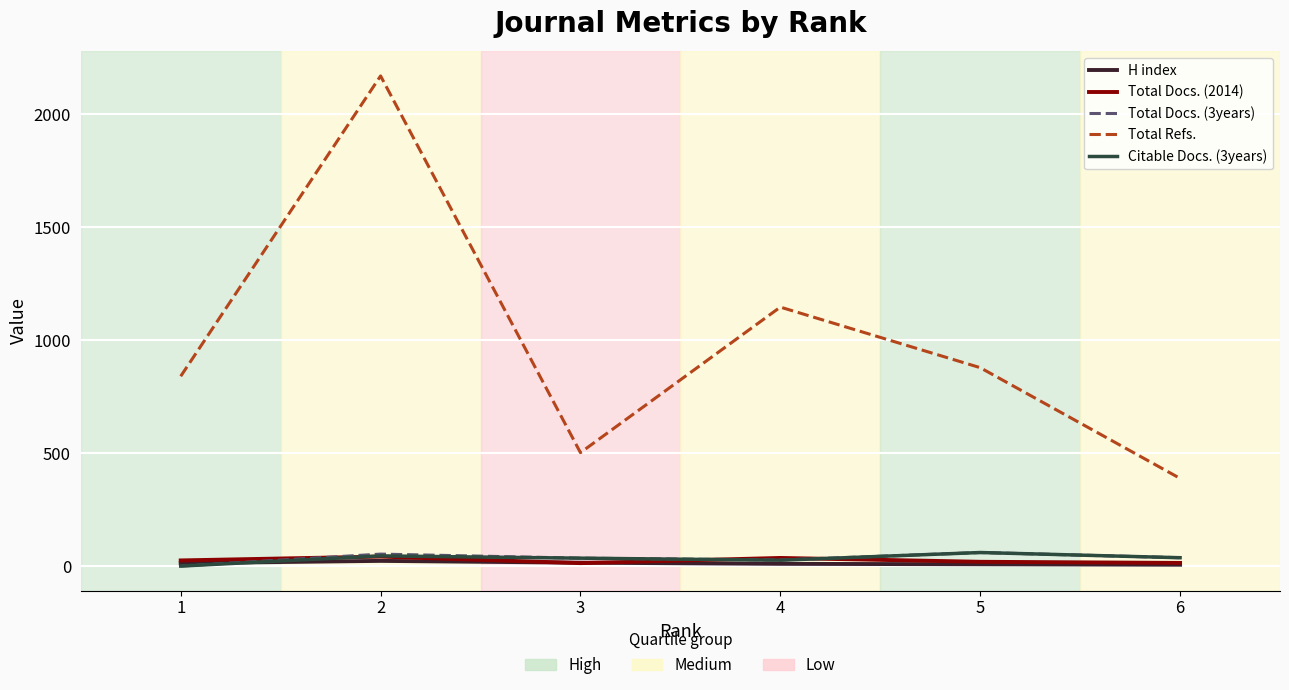

At which category is the sum across all series the highest?

2